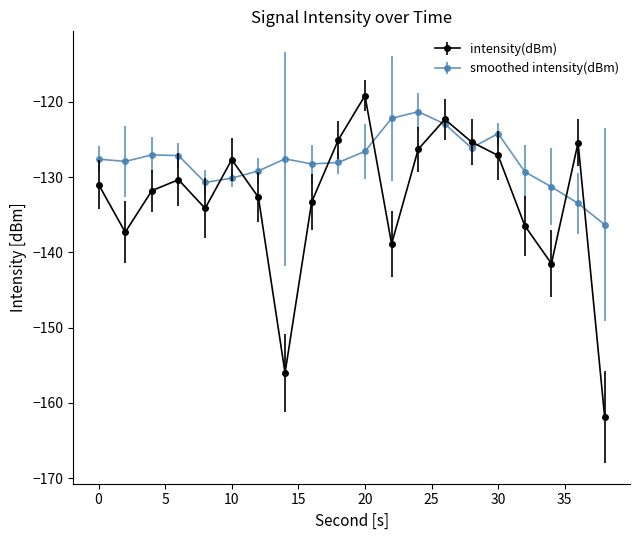

How many data points does each series have?

20